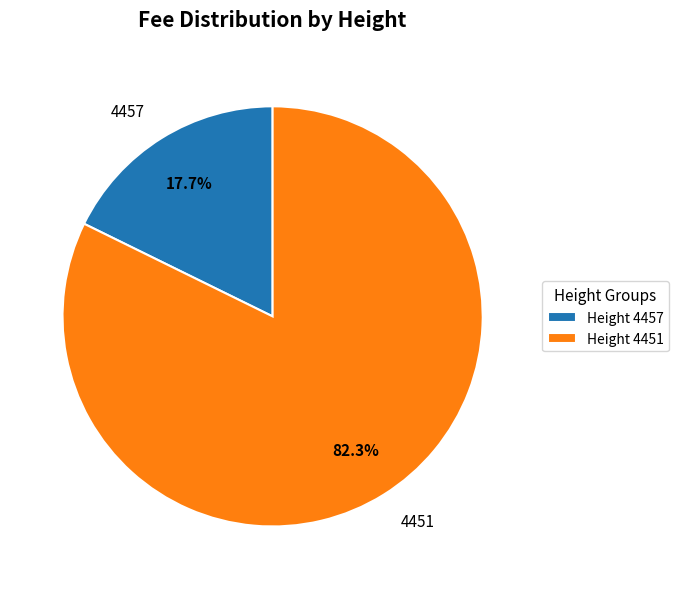

Is there any slice that represents more than half of the pie?

Yes